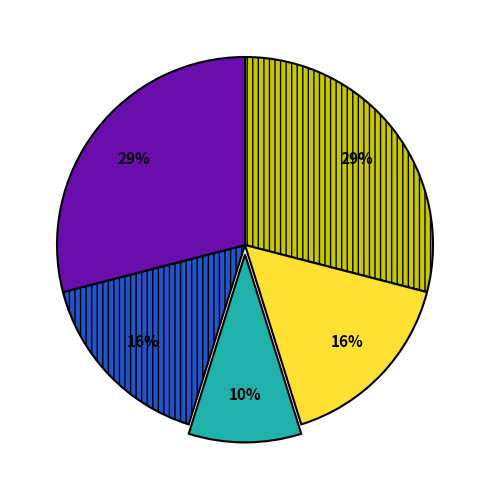

Does any single category account for the majority?

No